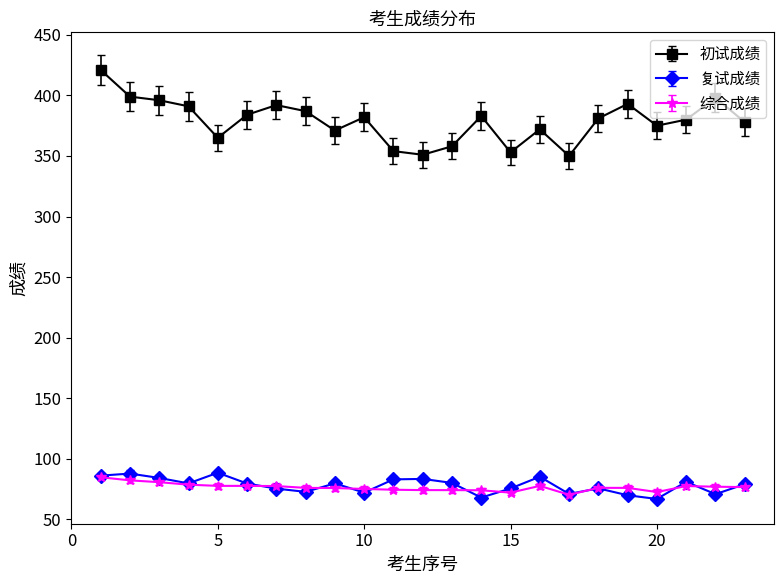

What is the value of the 复试成绩 point at the 10th from the left?

72.1